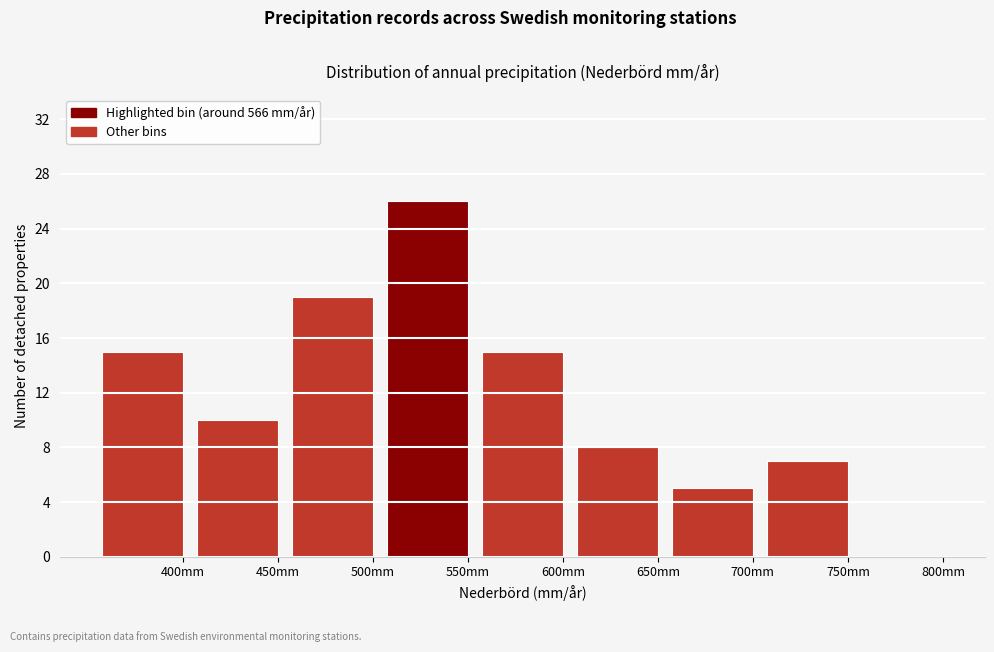

Reading right to left, transcribe all the data shown in this chart.

800mm=0	750mm=7	700mm=5	650mm=8	600mm=15	550mm=26	500mm=19	450mm=10	400mm=15